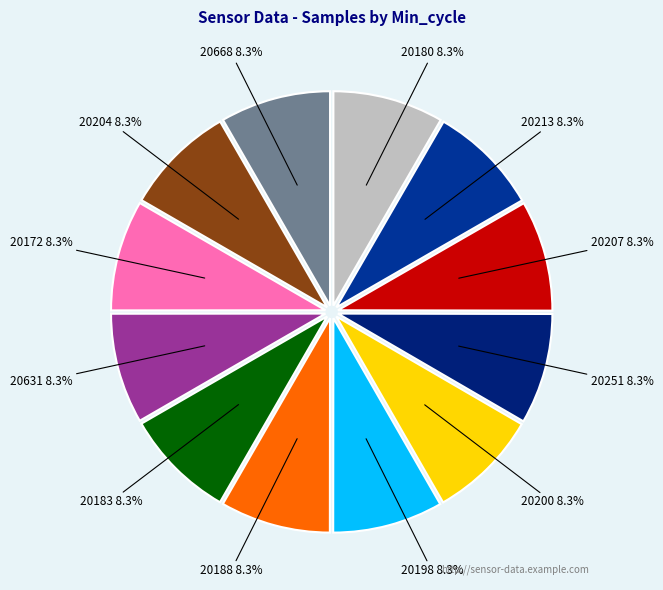

Count the number of slices in the pie.

12